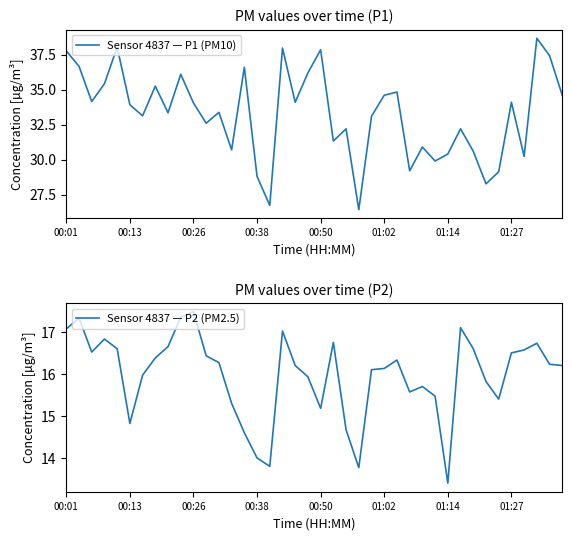

How many series are shown in this chart?

2